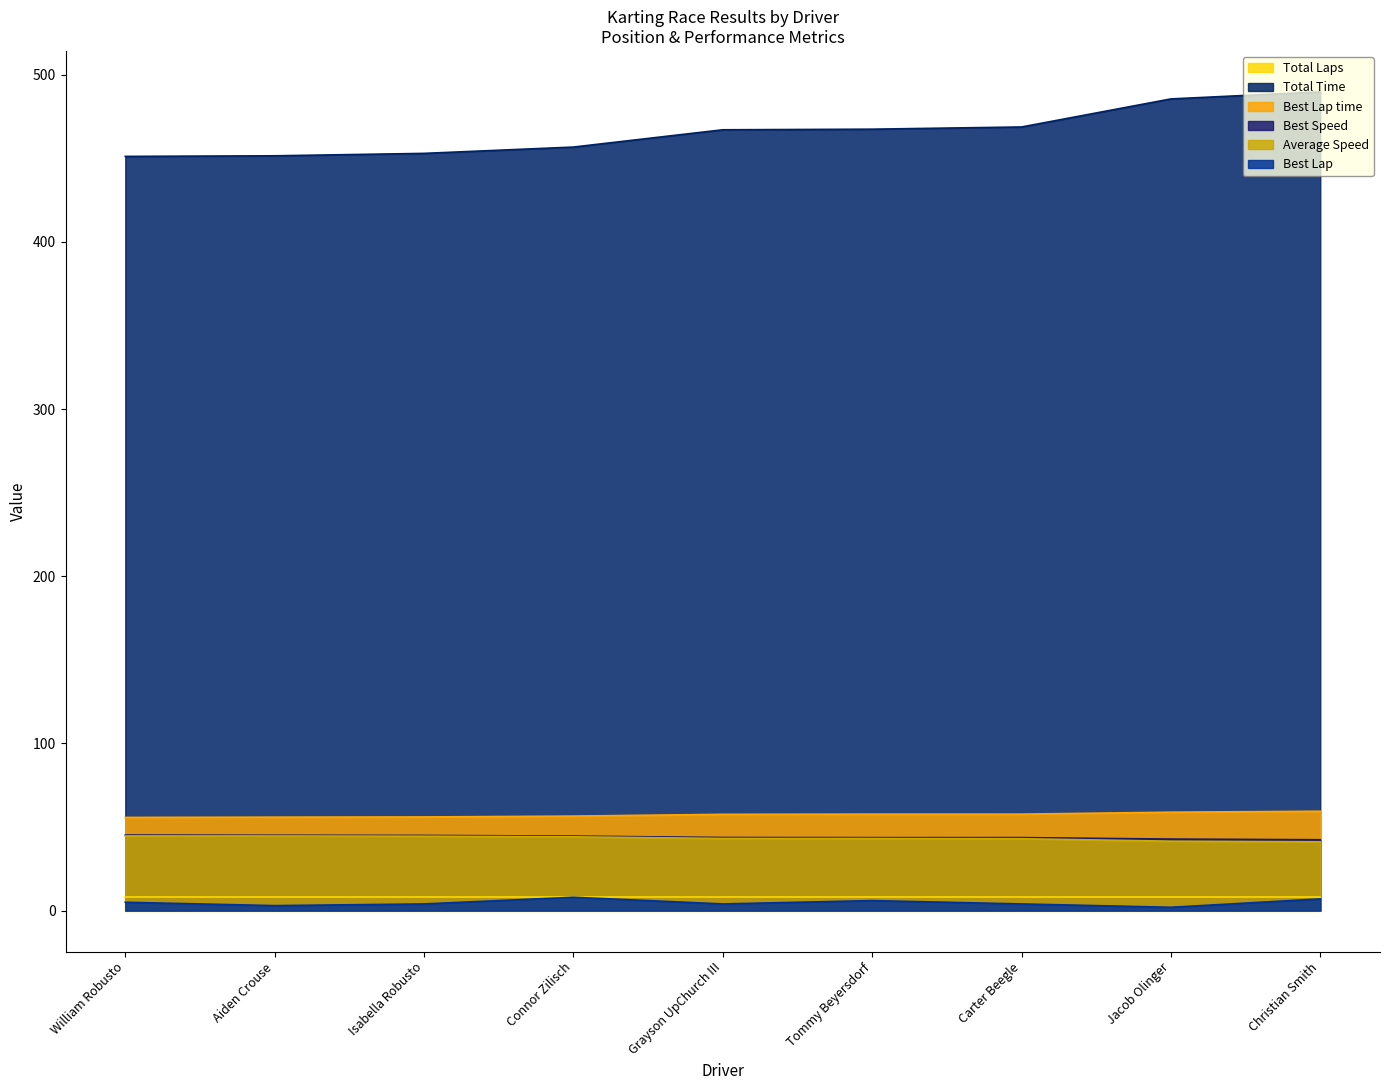

At which category does Best Speed reach its first local valley?

Tommy Beyersdorf